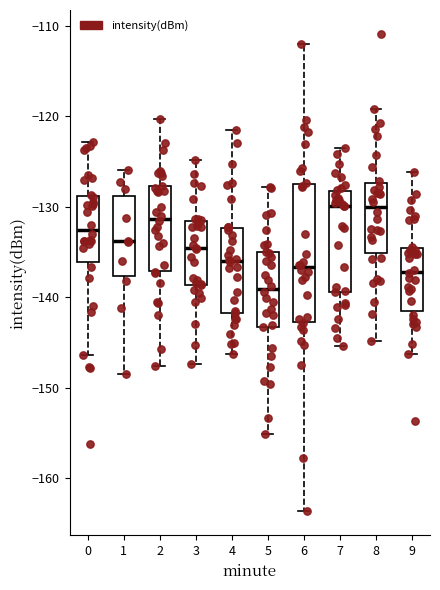

Which box is the tallest, from its lower edge to its upper edge?

6